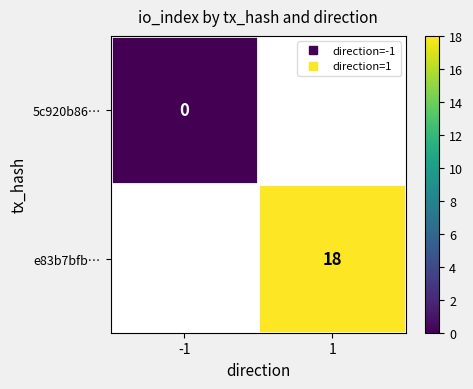

Which has a higher value, -1 or 1?

1